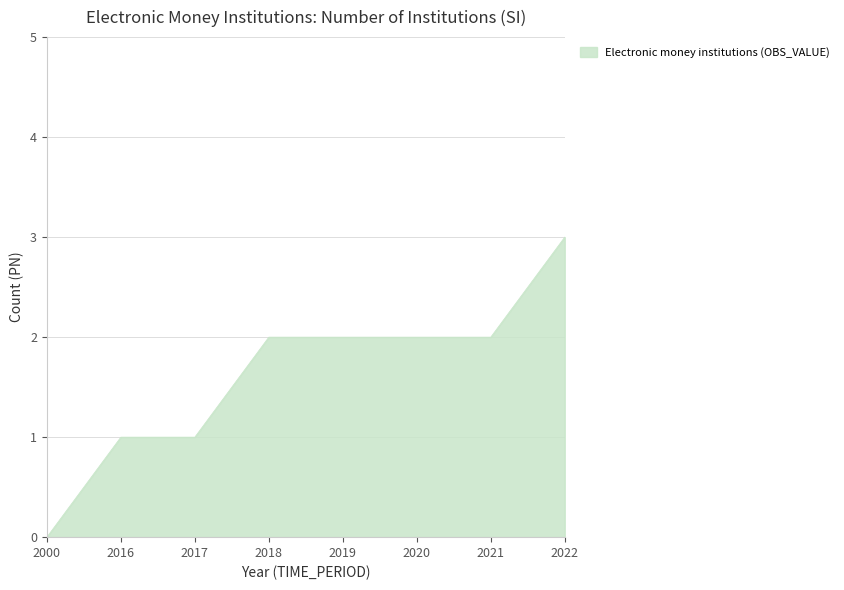

What is the sum of all values?

13